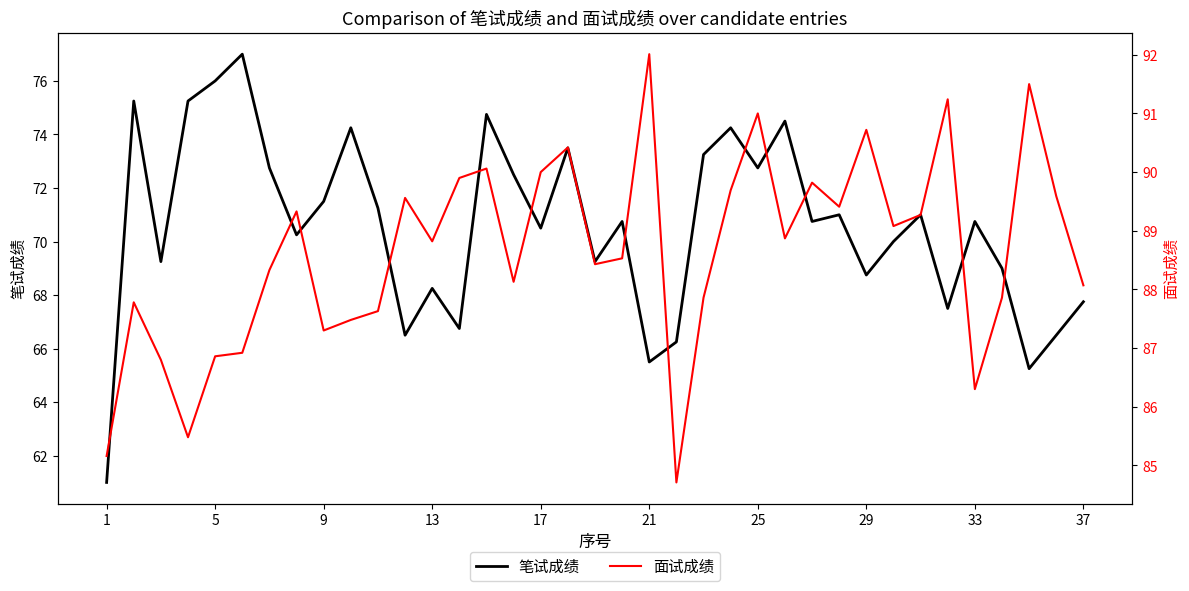

Reading right to left, extract all data points from this chart.

笔试成绩: 67.8	66.5	65.2	69.0	70.8	67.5	71.0	70.0	68.8	71.0	70.8	74.5	72.8	74.2	73.2	66.2	65.5	70.8	69.2	73.5	70.5	72.5	74.8	66.8	68.2	66.5	71.2	74.2	71.5	70.2	72.8	77.0	76.0	75.2	69.2	75.2	61.0
面试成绩: 88.1	89.6	91.5	87.9	86.3	91.2	89.3	89.1	90.7	89.4	89.8	88.9	91.0	89.7	87.9	84.7	92.0	88.5	88.4	90.4	90.0	88.1	90.1	89.9	88.8	89.6	87.6	87.5	87.3	89.3	88.3	86.9	86.9	85.5	86.8	87.8	85.2